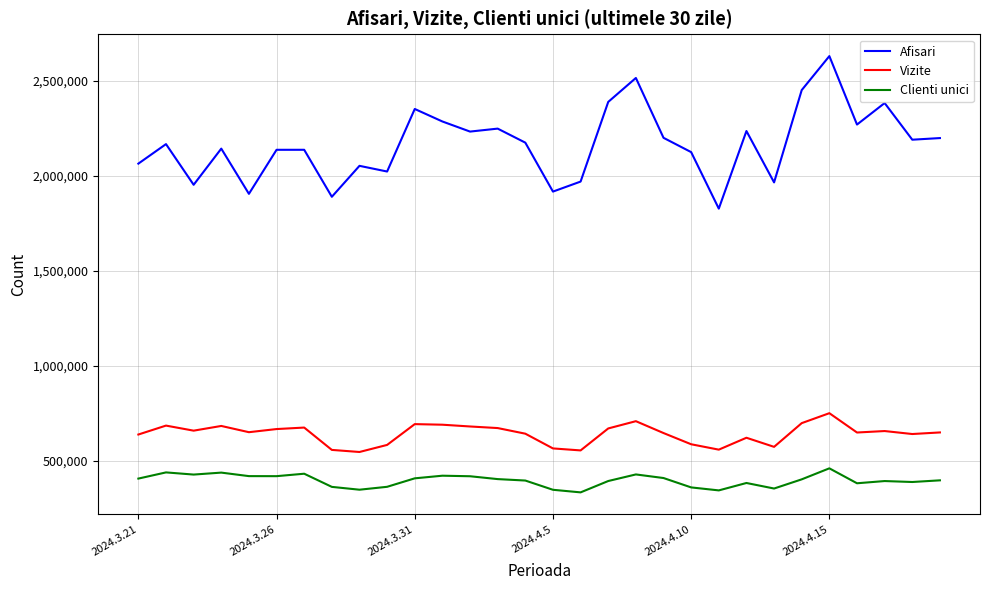

True or false: Vizite and Clienti unici intersect in this chart.

False